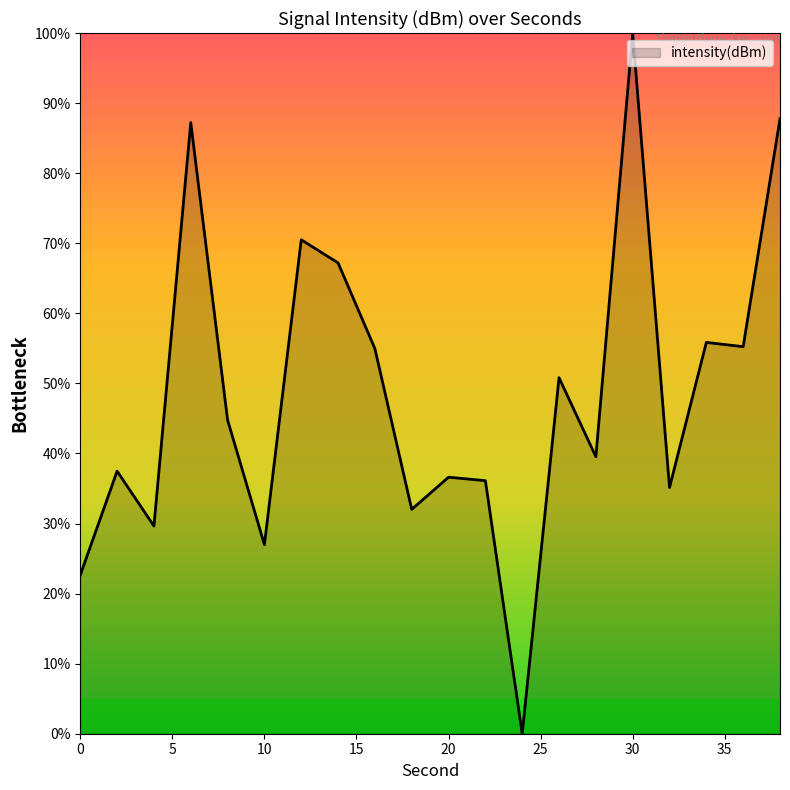

What is the maximum value shown in the chart?

100.0